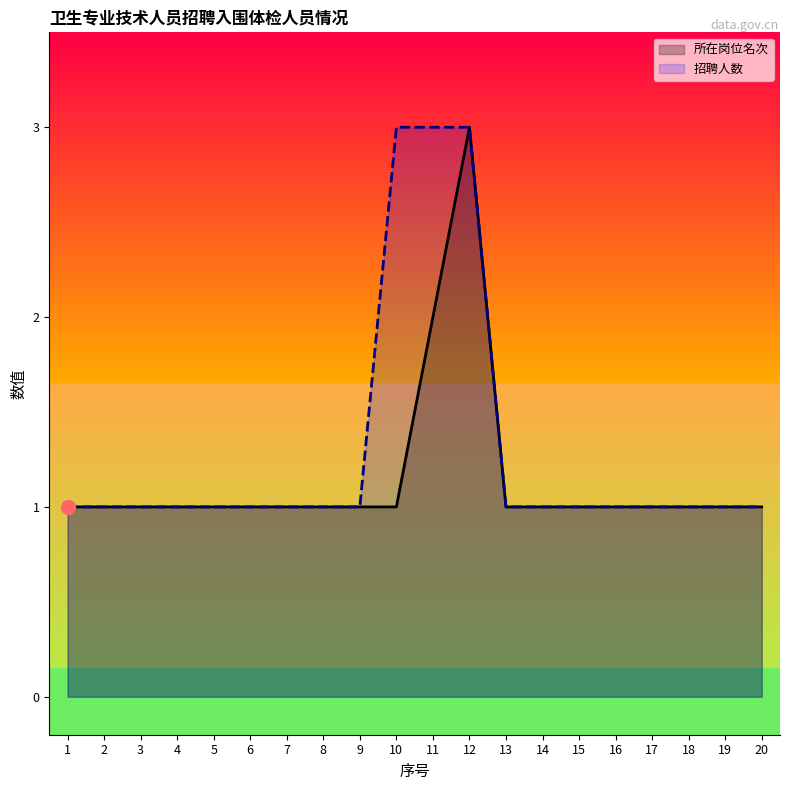

How many data points in 招聘人数 are above 1?

3